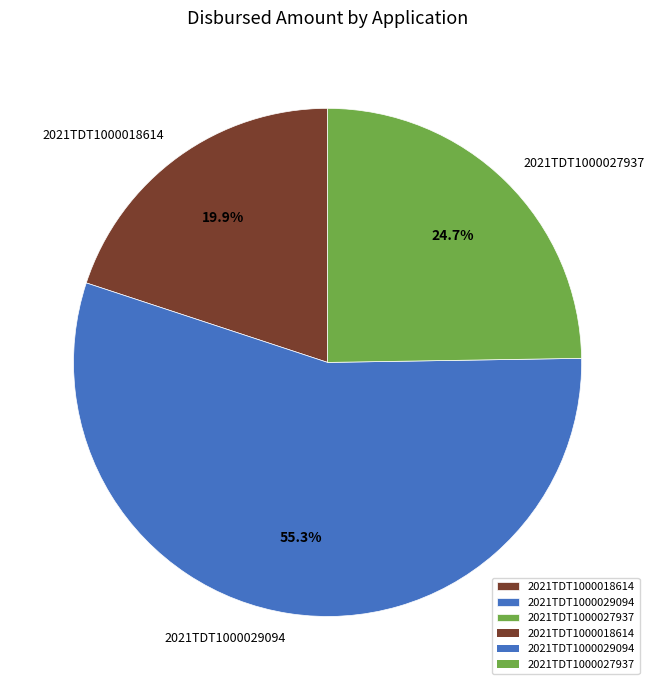

To the nearest percent, what portion does 2021TDT1000018614 represent?

20%